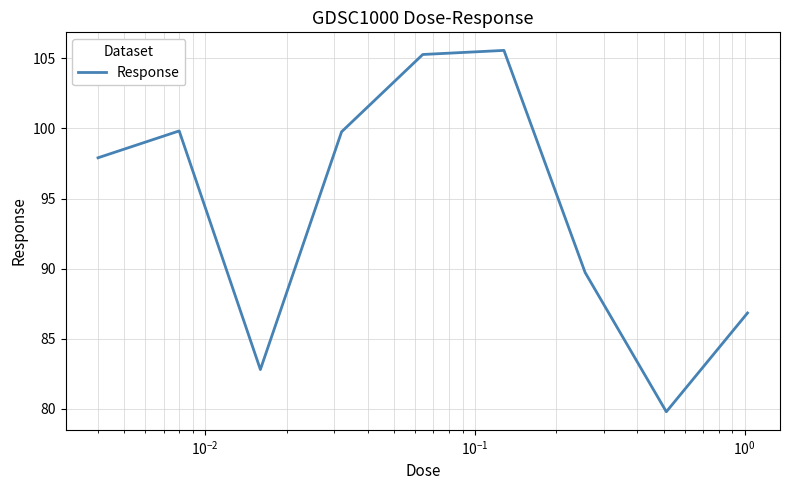

How many lines are shown in the chart?

1